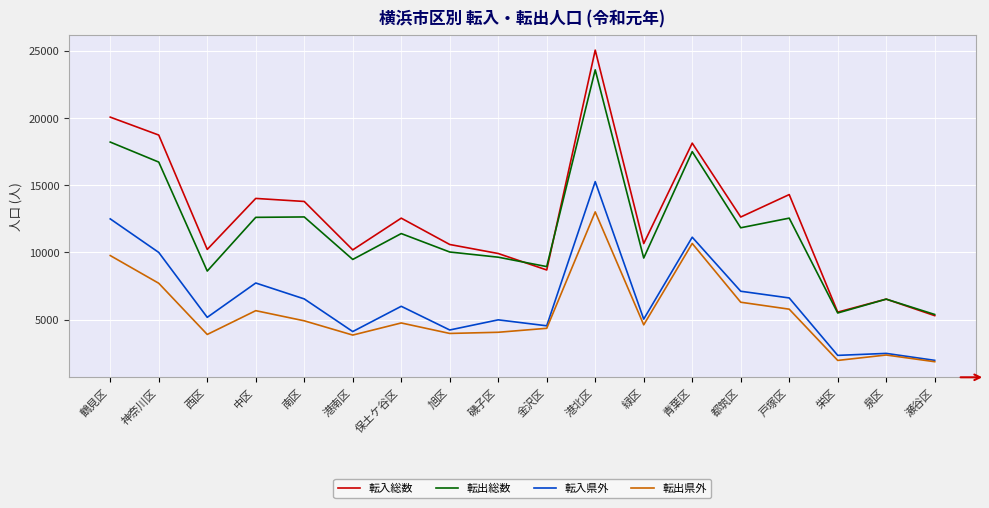

What is the spread (max minus min) of values at 瀬谷区?

3516